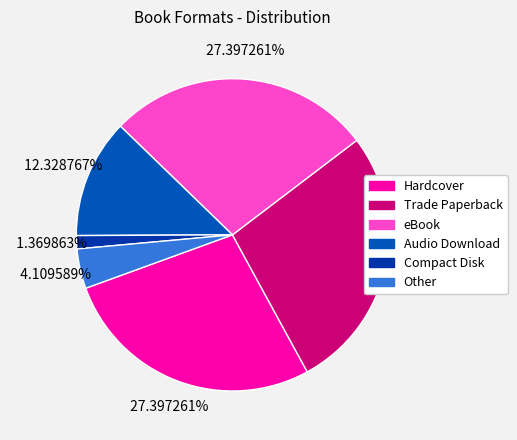

Which category has the biggest portion of the pie?

Hardcover